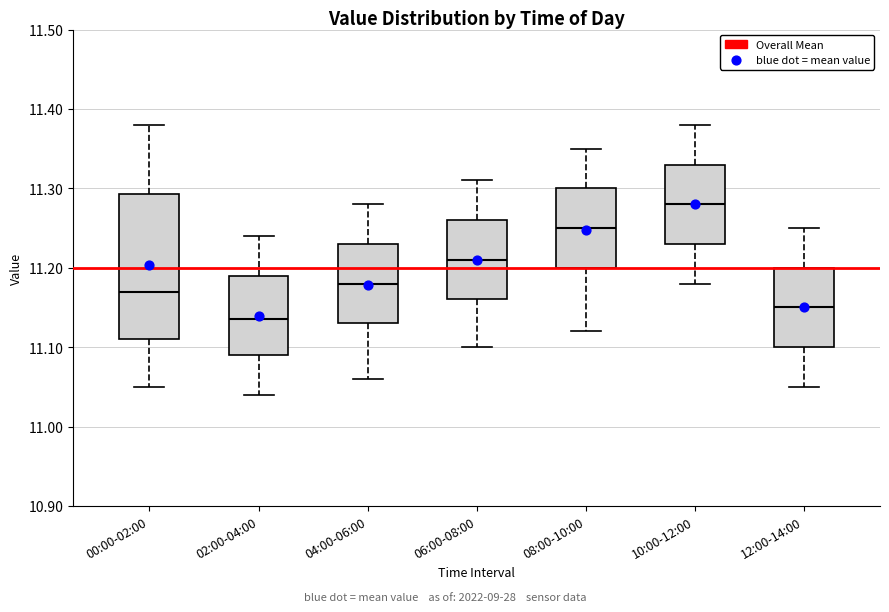

Comparing the boxes themselves (not the whiskers), which one is the tallest?

00:00-02:00